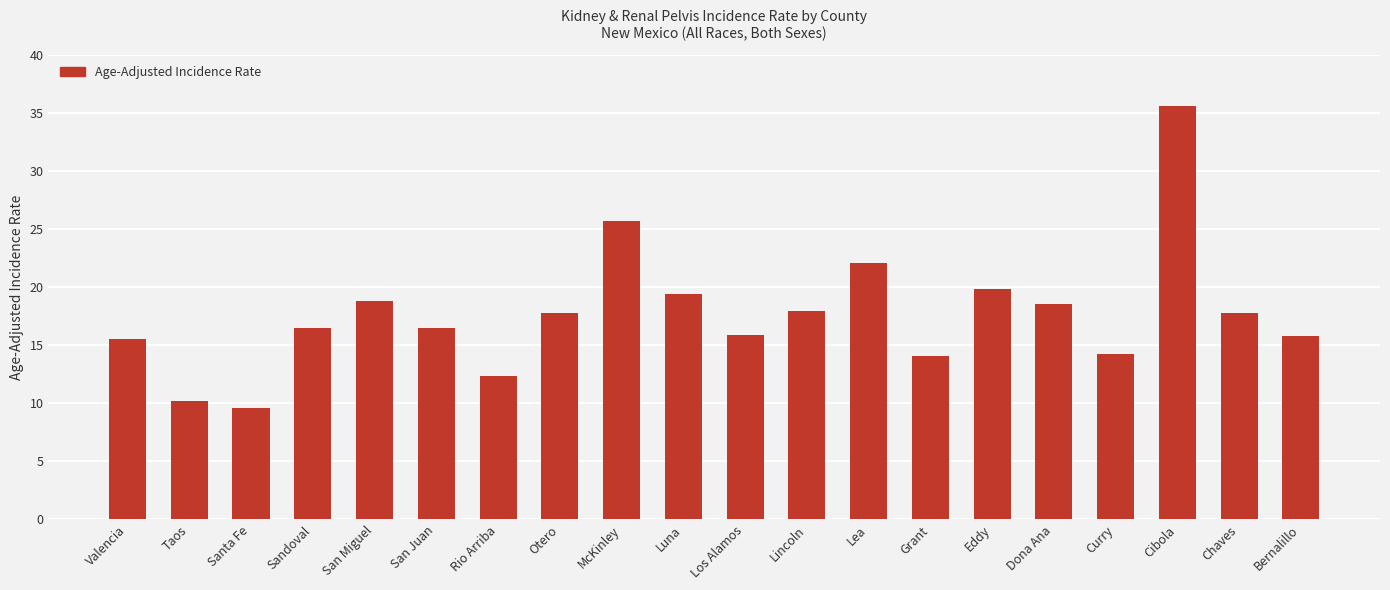

What is the difference between the maximum and minimum values?

26.0